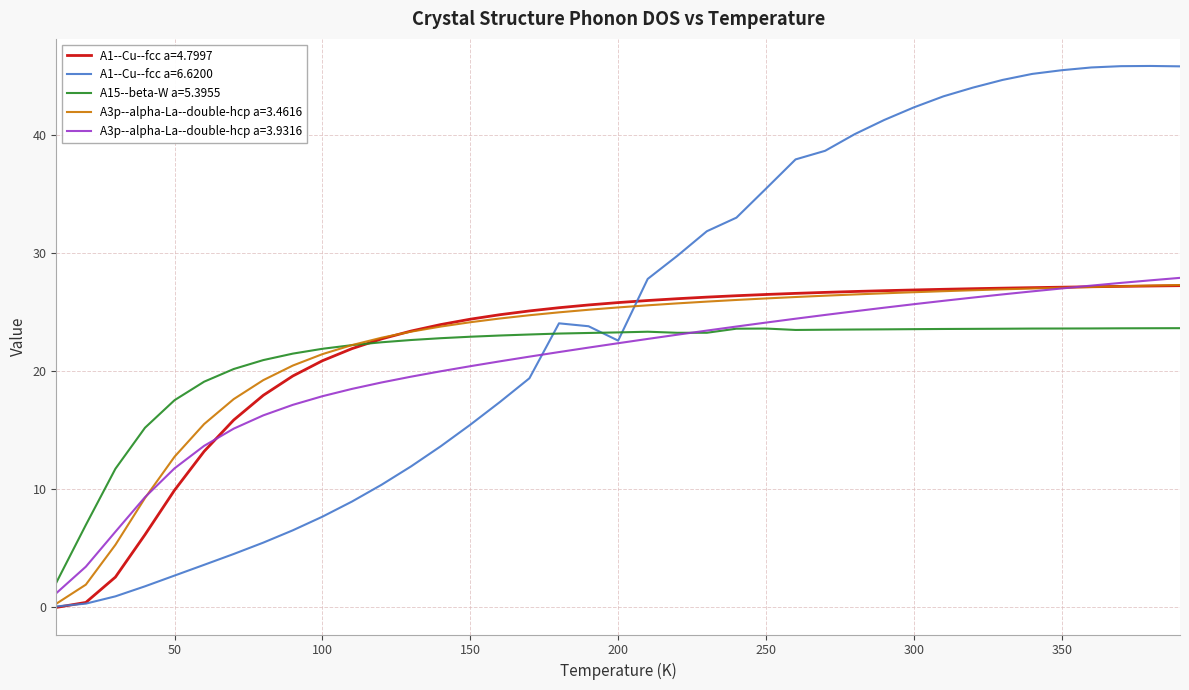

Which series has the largest total across all categories?

A1--Cu--fcc a=6.6200